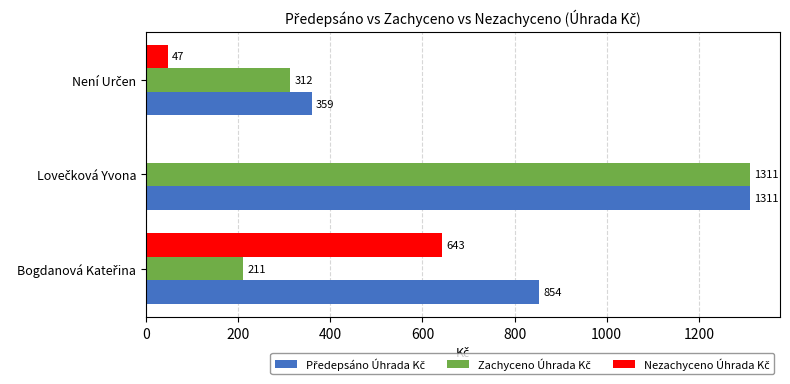

What is the maximum value shown in the chart?

1310.6